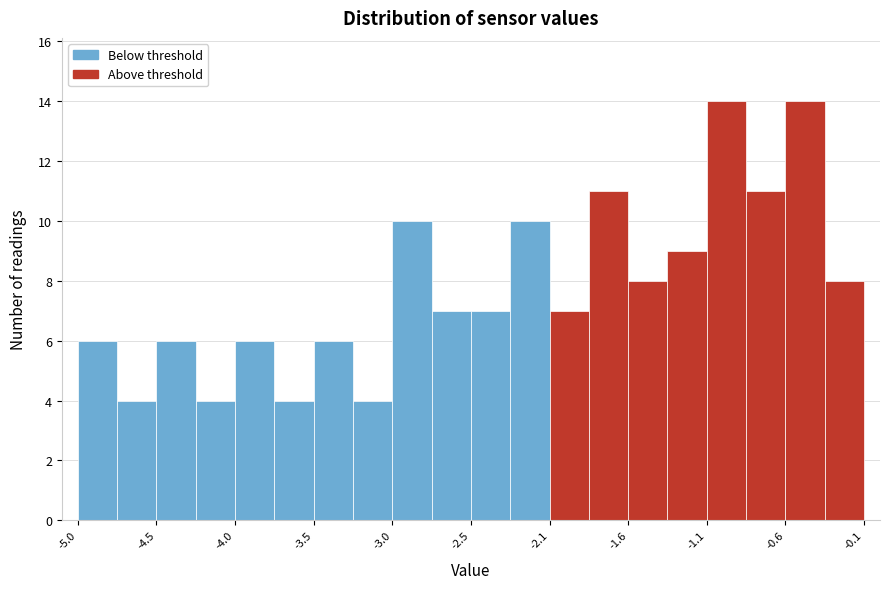

Reading left to right, list every bar in this chart as the range it spans on the x-axis followed by its height. Neither the bar edges nor the heights are printed on the chart, so give them approximately, as read against the axes.

-5.000 to -4.755: 6
-4.755 to -4.510: 4
-4.510 to -4.265: 6
-4.265 to -4.020: 4
-4.020 to -3.775: 6
-3.775 to -3.530: 4
-3.530 to -3.285: 6
-3.285 to -3.040: 4
-3.040 to -2.795: 10
-2.795 to -2.550: 7
-2.550 to -2.305: 7
-2.305 to -2.060: 10
-2.060 to -1.815: 7
-1.815 to -1.570: 11
-1.570 to -1.325: 8
-1.325 to -1.080: 9
-1.080 to -0.835: 14
-0.835 to -0.590: 11
-0.590 to -0.345: 14
-0.345 to -0.100: 8